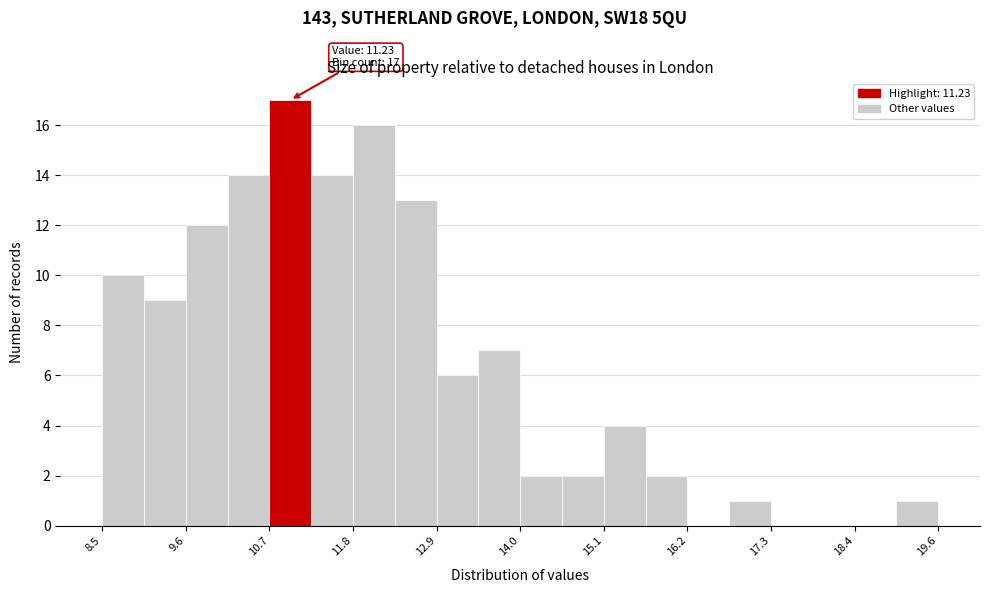

Read against the x-axis, roughly where is the centre of the tallest bar?

11.0